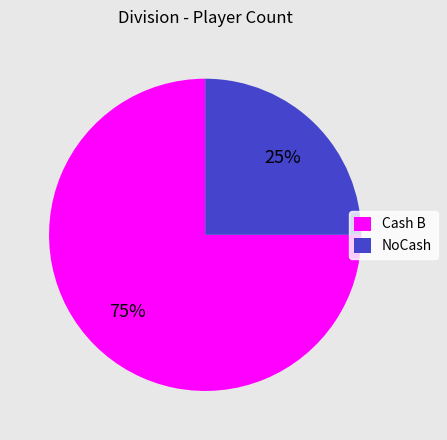

Approximately how many times larger is the value at NoCash compared to Cash B?

0.3